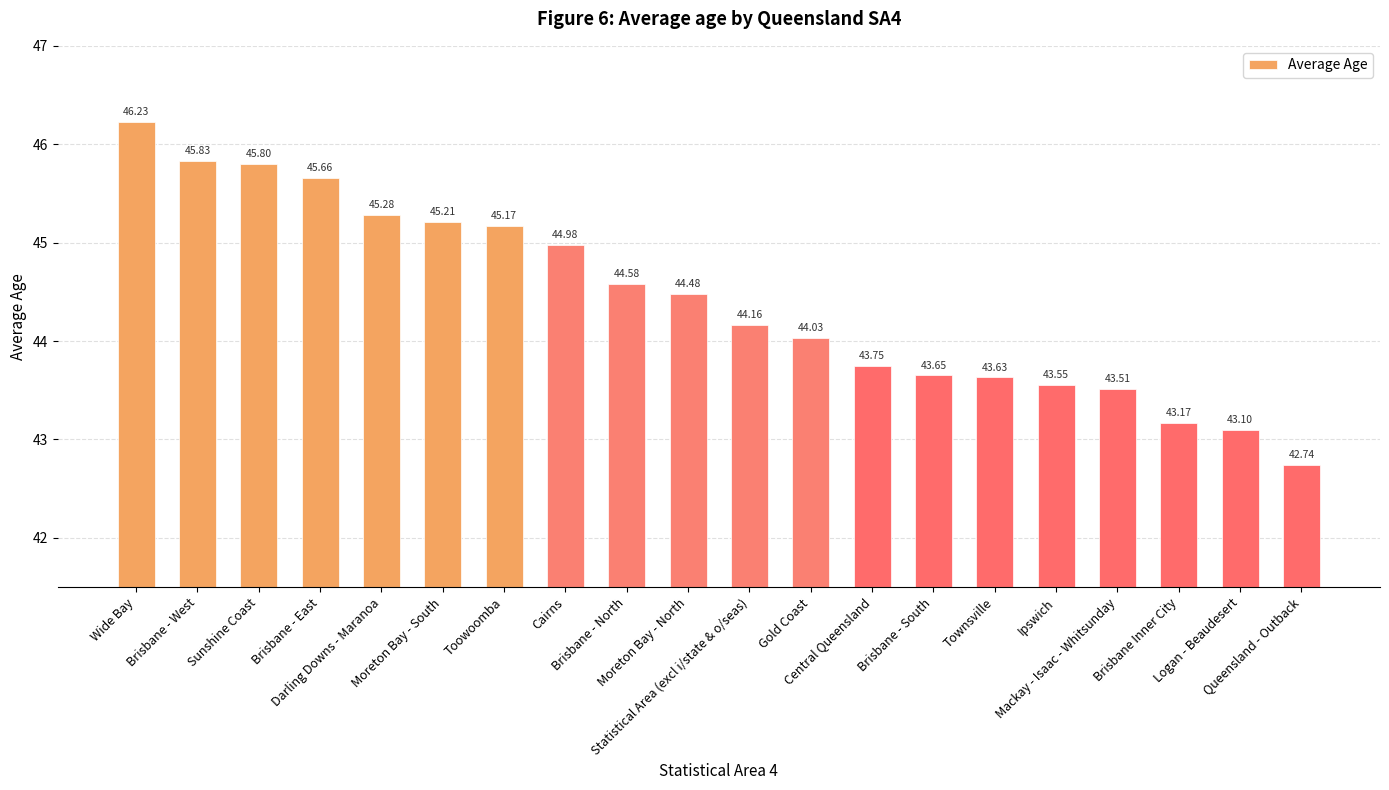

What is the sum of all values?

888.5